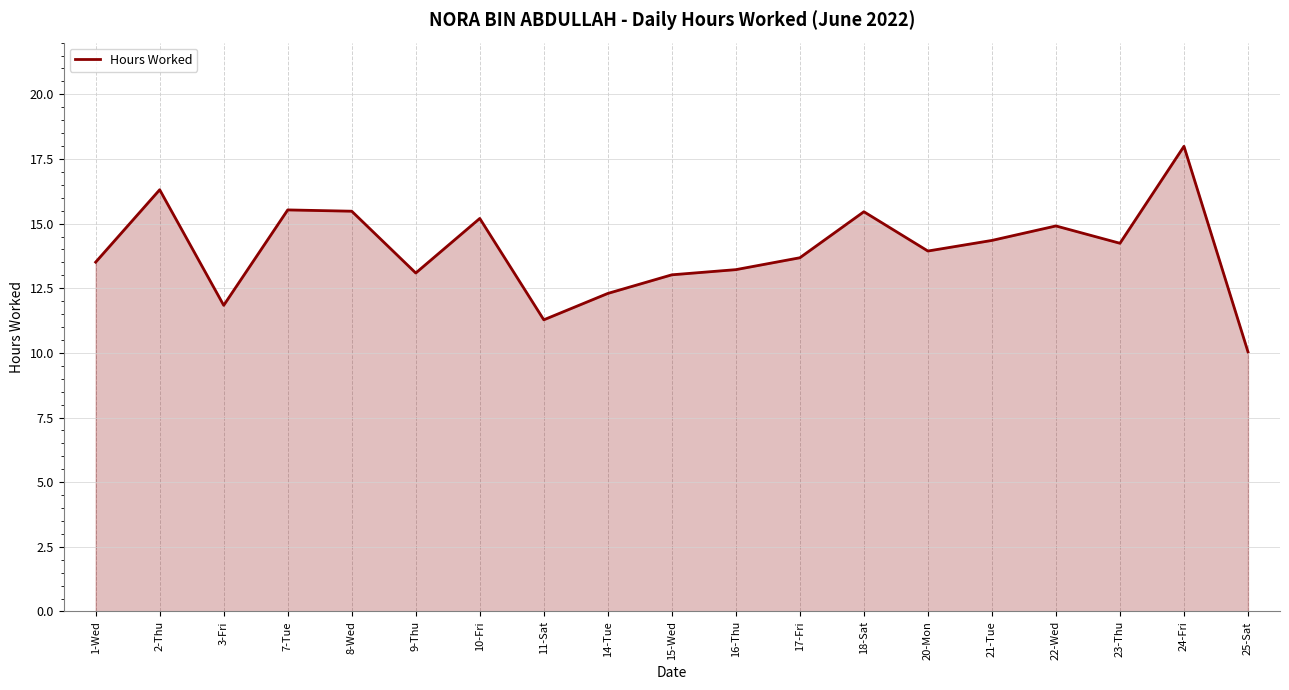

What is the sum of the values at 2-Thu and 7-Tue?

31.8